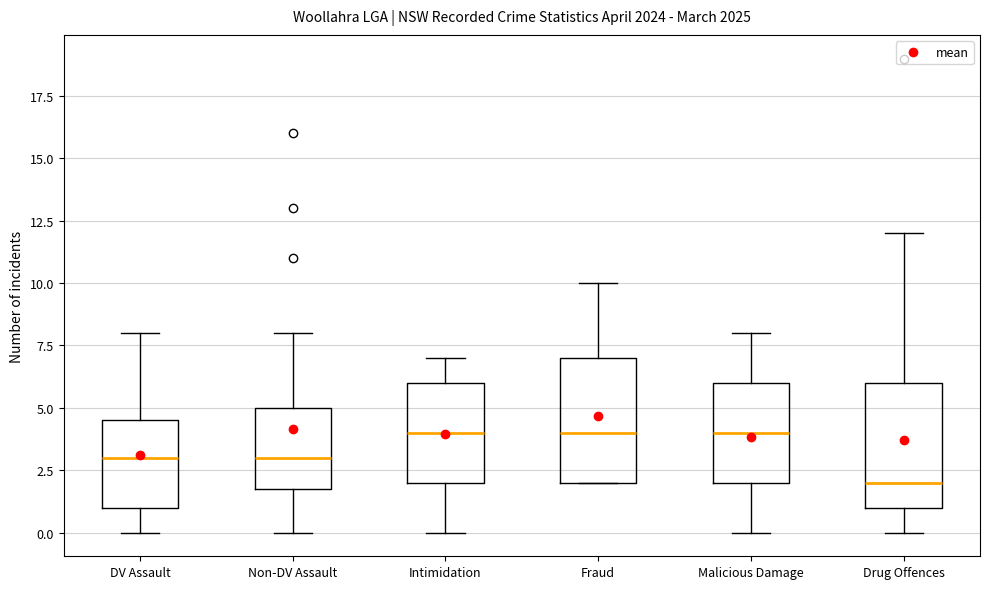

Which box's median line is the lowest?

Drug Offences